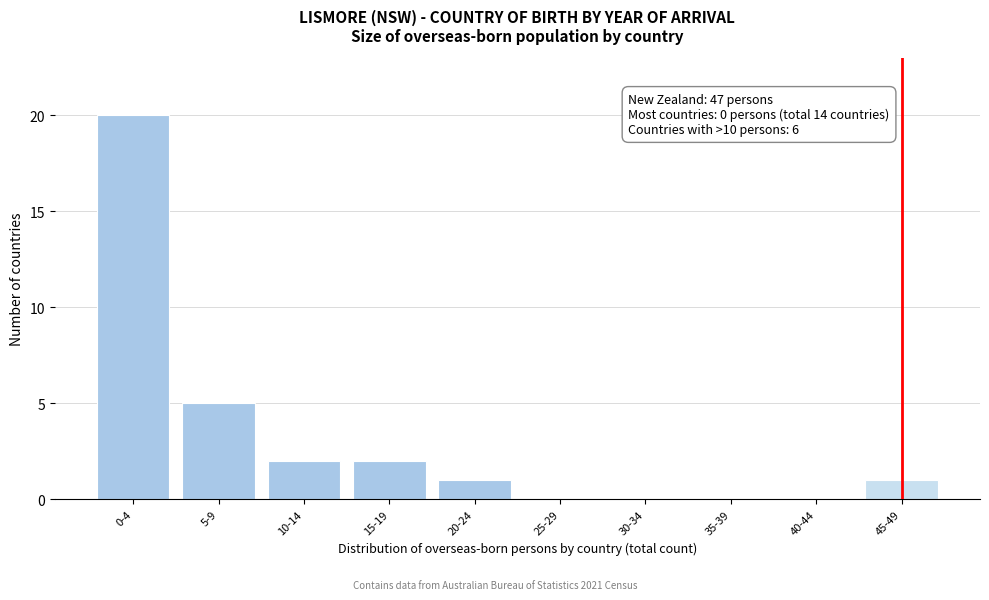

Reading left to right, transcribe all the data shown in this chart.

0-4=20	5-9=5	10-14=2	15-19=2	20-24=1	25-29=0	30-34=0	35-39=0	40-44=0	45-49=1